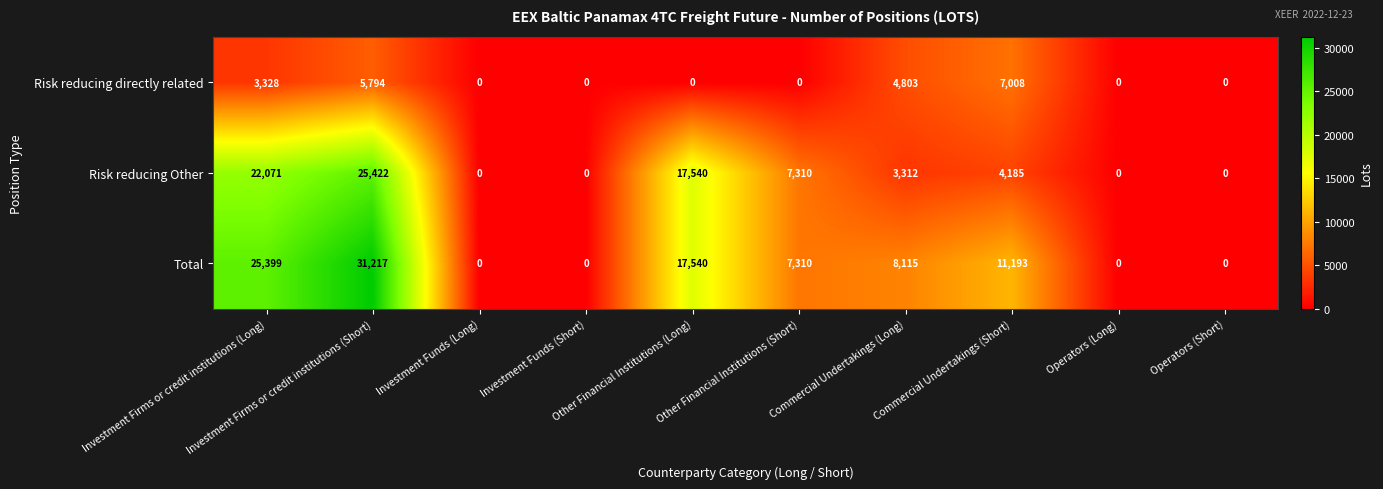

At how many categories does at least one series exceed 17834?

2